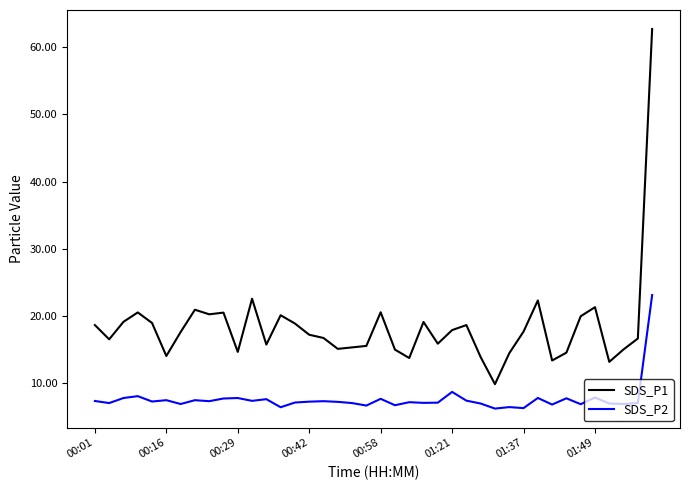

True or false: SDS_P2 and SDS_P1 intersect in this chart.

False